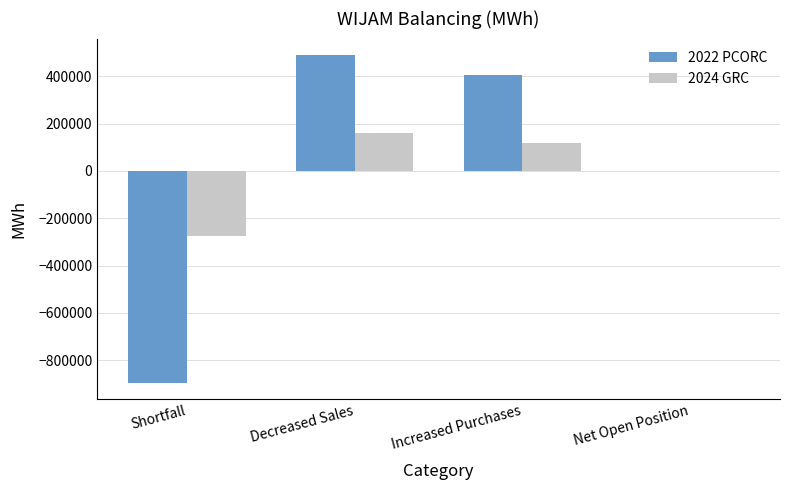

Is it true that 2024 GRC equals -423356.0 at Shortfall?

False